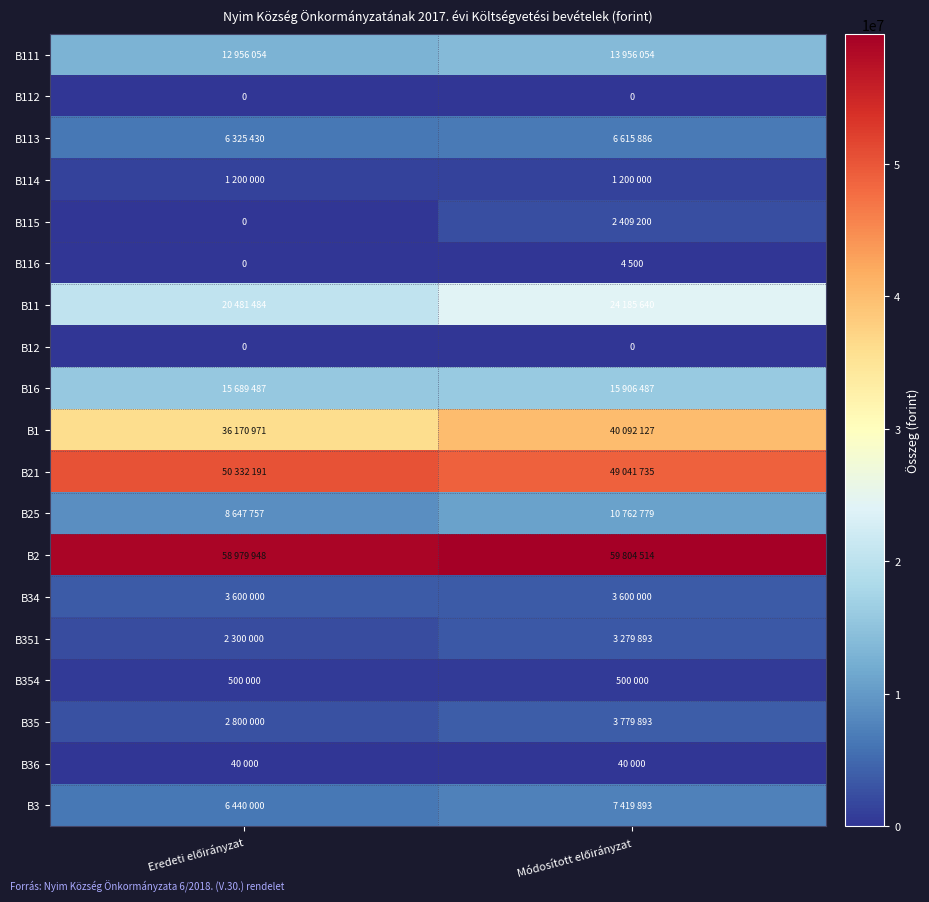

What is the total value across all series at Módosított előirányzat?

242598601